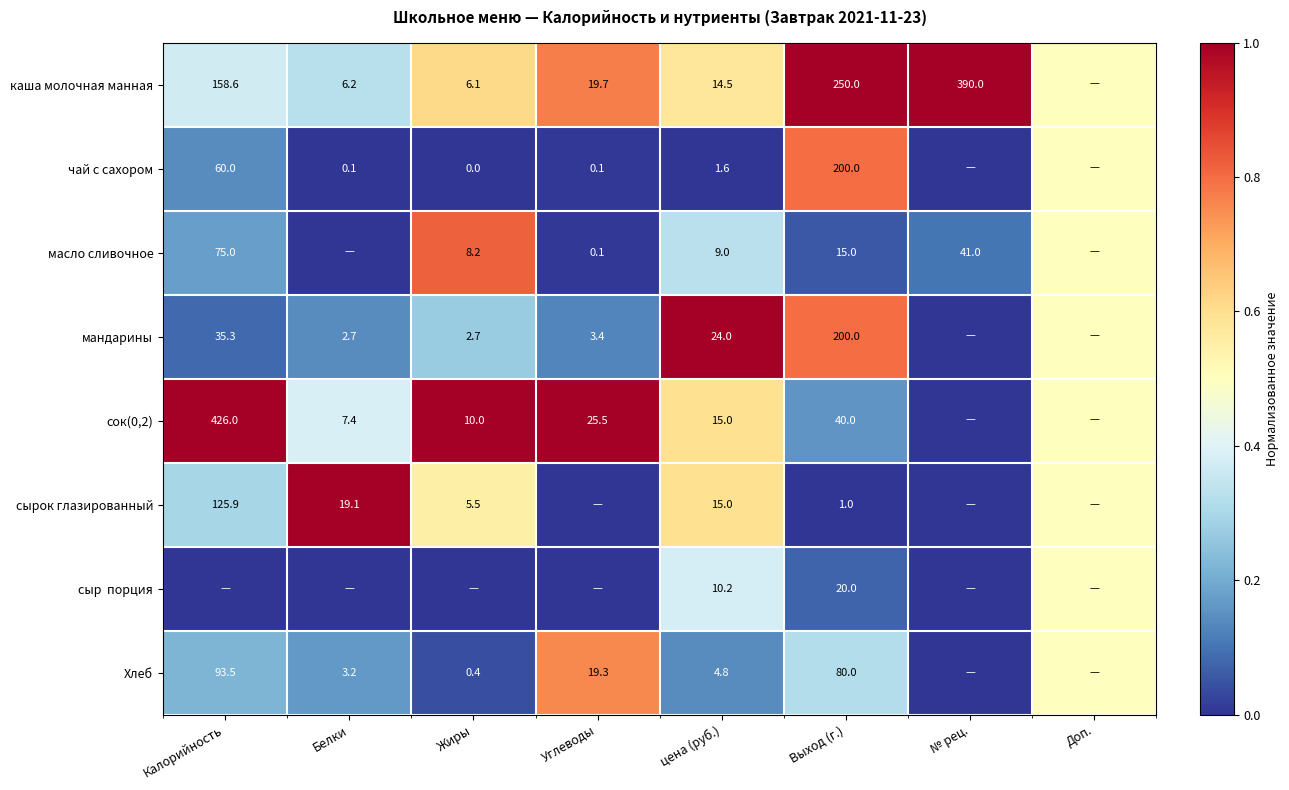

True or false: каша молочная манная has a value of 3.0 at Белки.

False